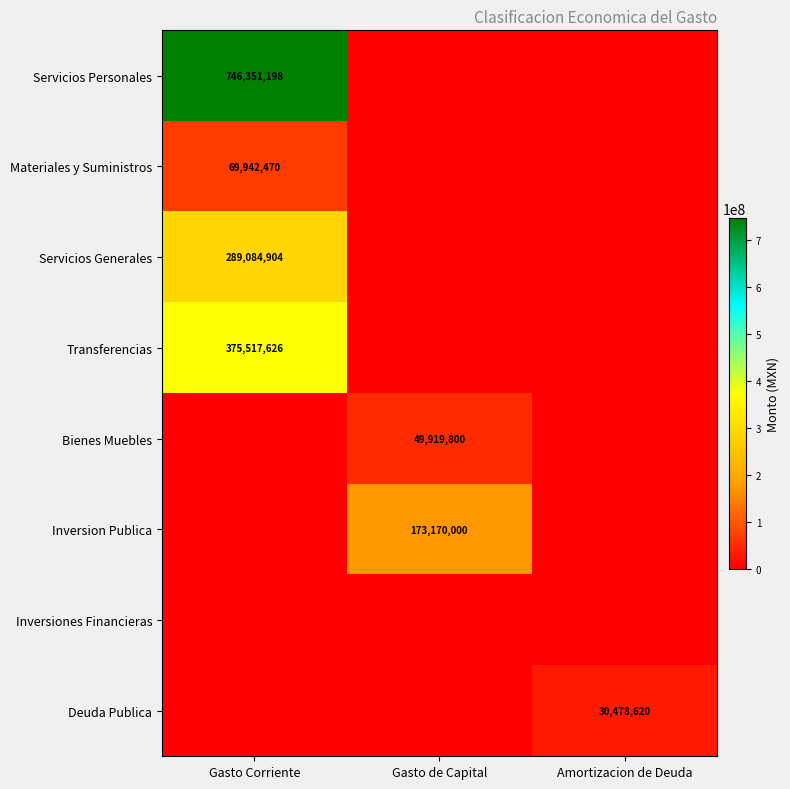

What is the spread (max minus min) of values at Gasto de Capital?

173170000.0